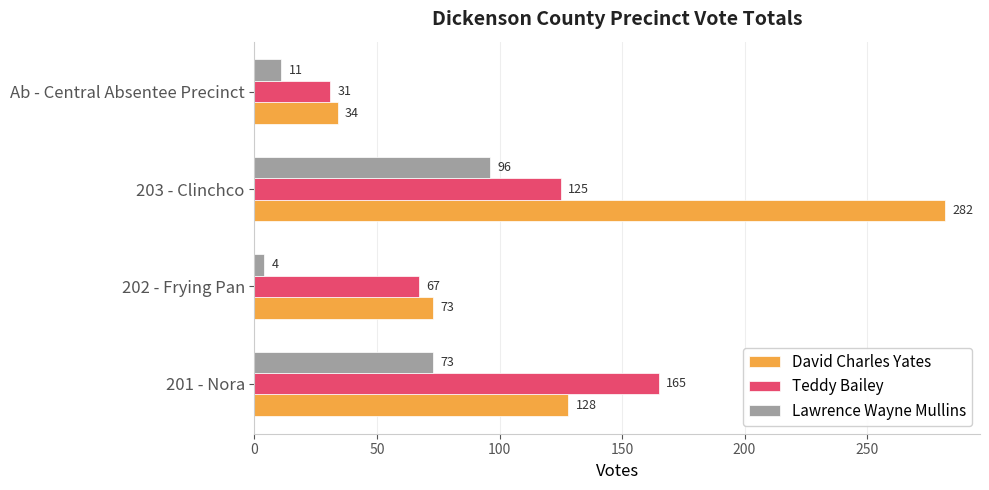

What is the highest value of the Lawrence Wayne Mullins series?

96